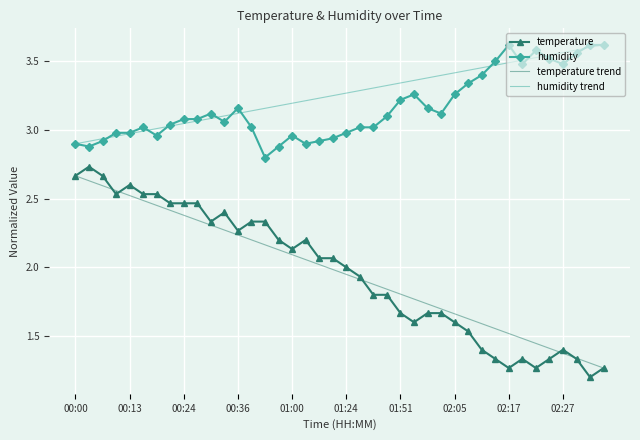

What is the sum of all temperature values?

78.4